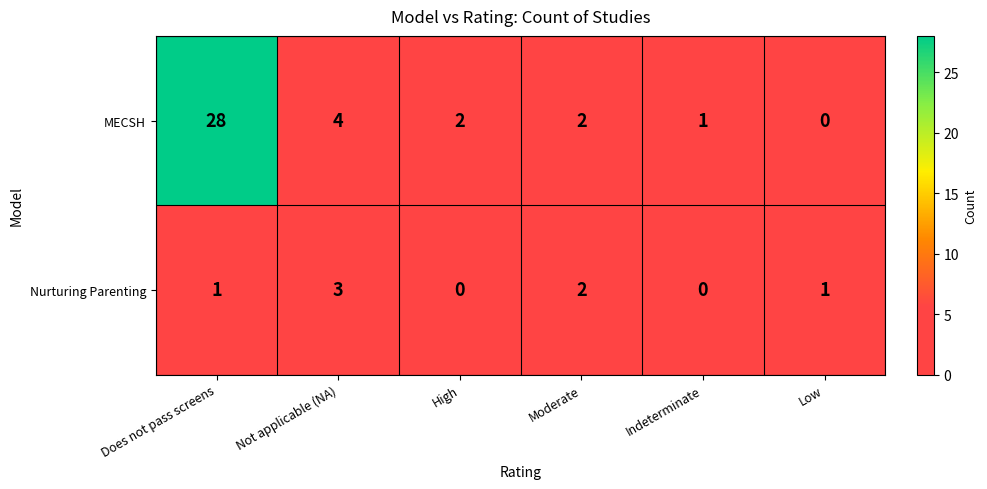

What is the difference between the highest and lowest values at High?

2